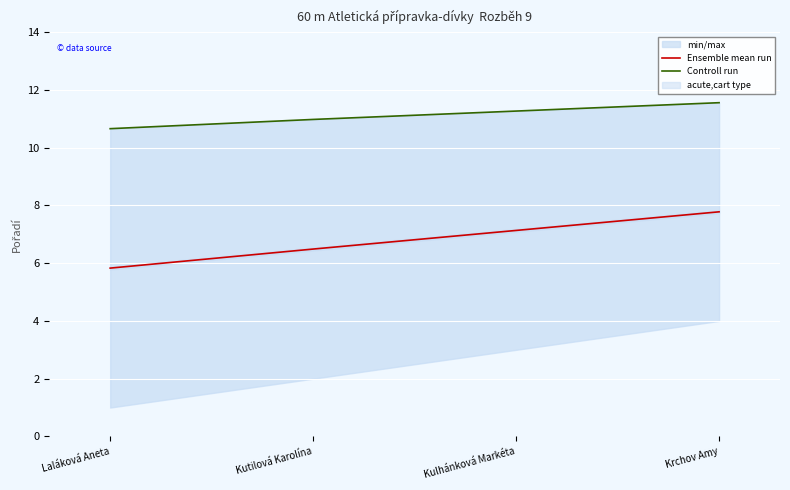

What is the sum of all Ensemble mean run values?

27.2